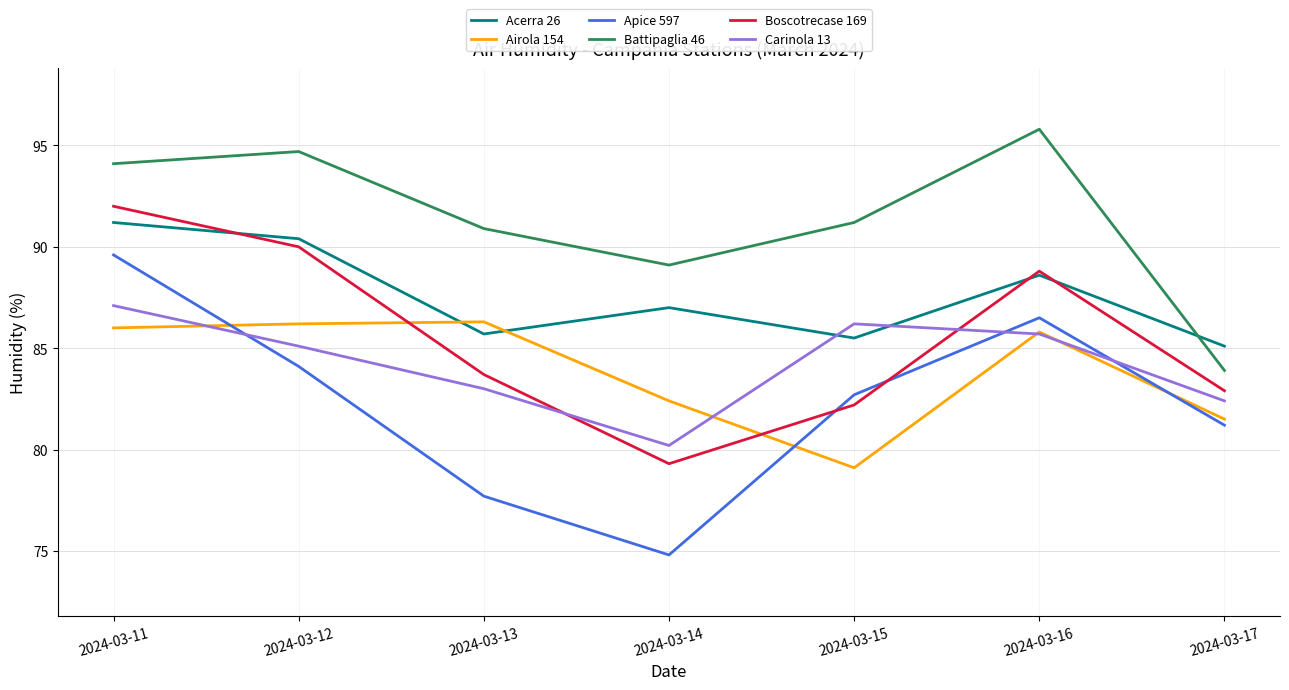

True or false: Carinola 13 and Battipaglia 46 cross at least once.

False